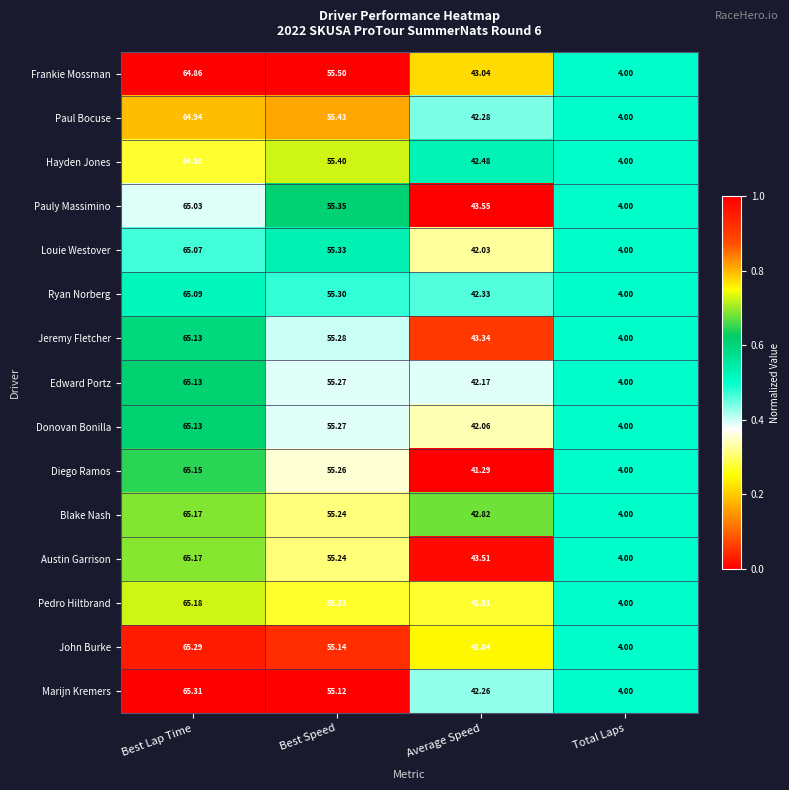

Where is Pedro Hiltbrand nearest to the value 34?

Average Speed